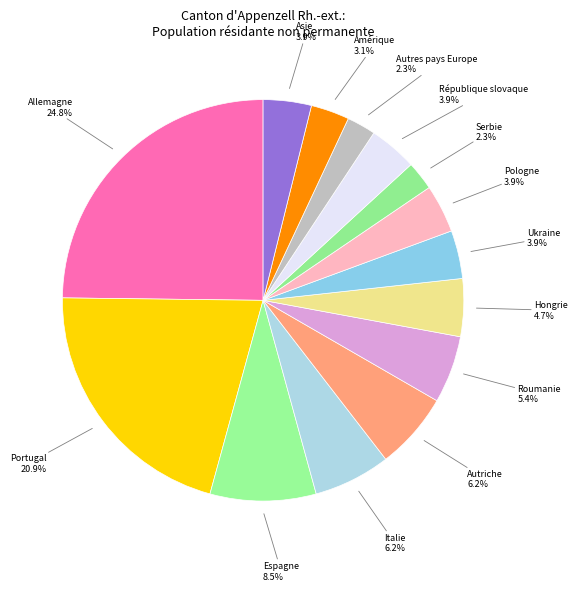

How many slices are in this pie chart?

14